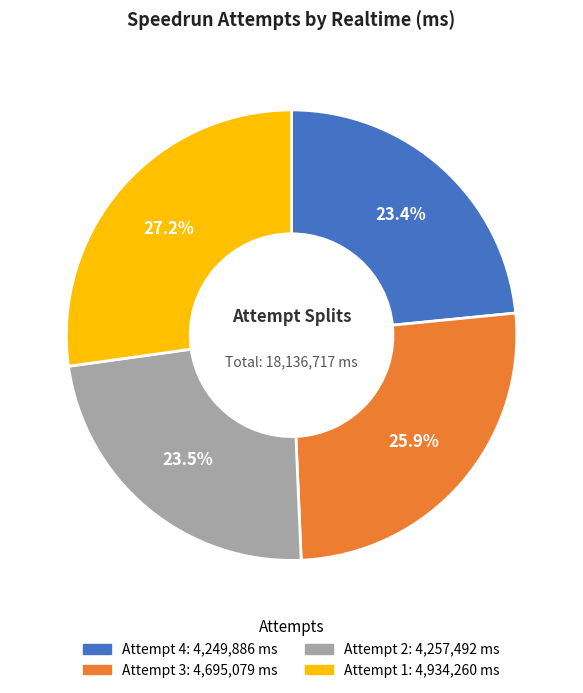

The Attempt 1 slice represents 27% of the pie. True or false?

True